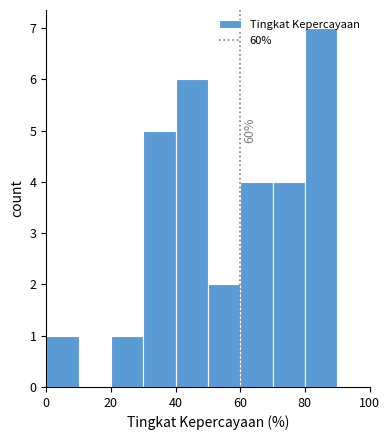

Which range on the x-axis has the tallest bar?

80 to 90